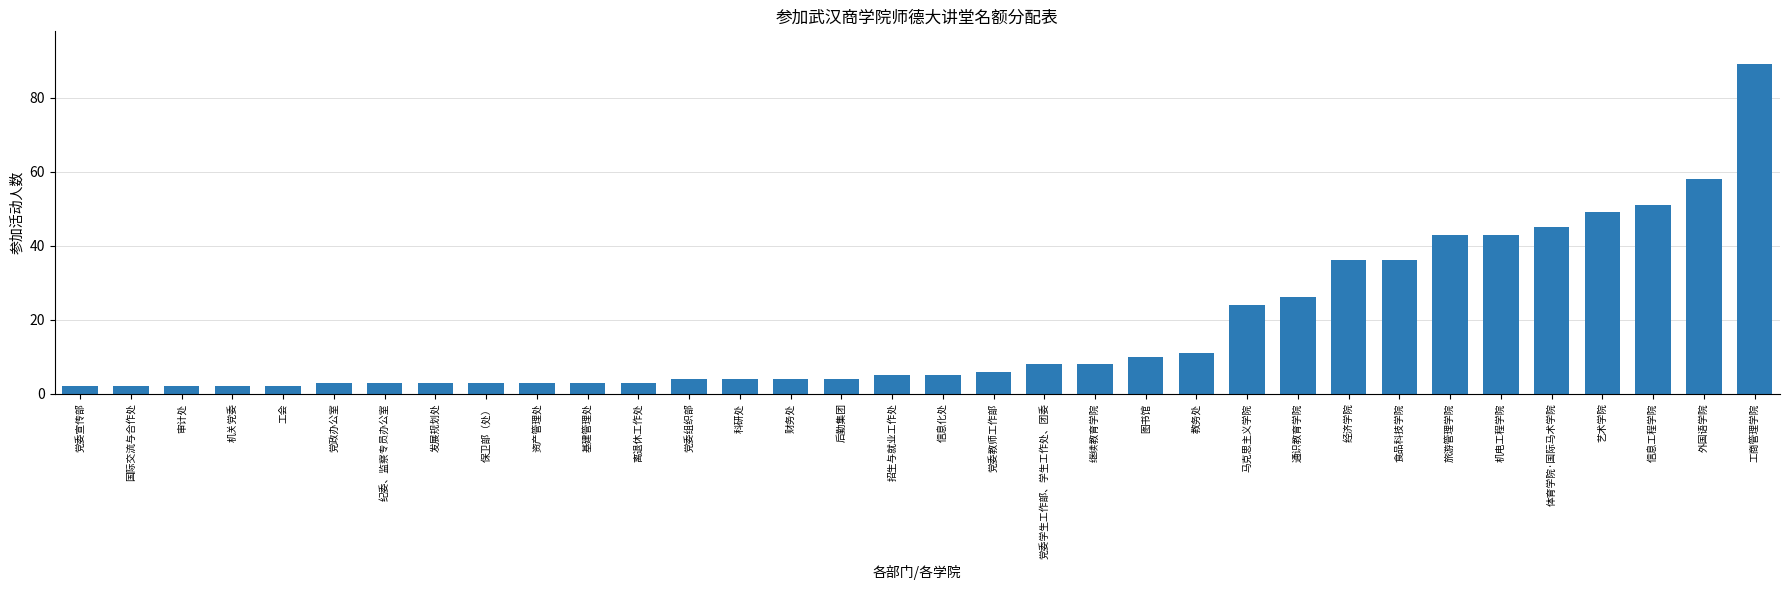

How many series are shown in this chart?

1